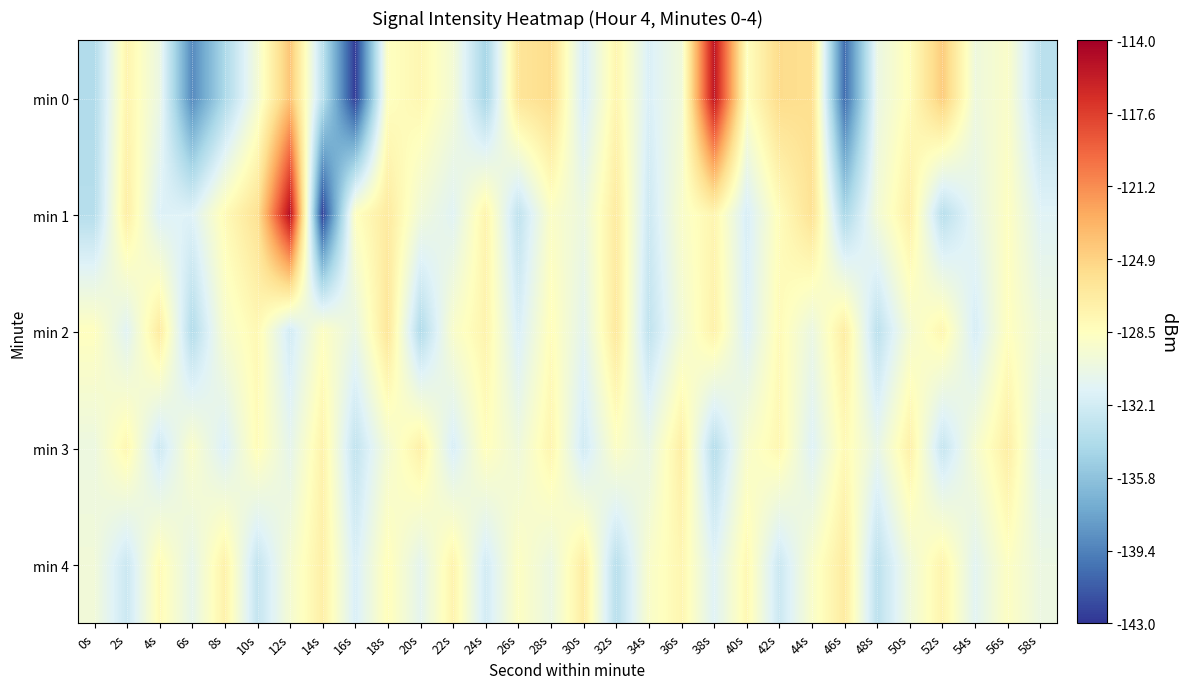

Reading left to right, list all the values displayed in this chart.

min 0: 0s=-133.9	2s=-127.5	4s=-130.3	6s=-139.0	8s=-134.2	10s=-129.7	12s=-124.1	14s=-133.3	16s=-142.7	18s=-128.6	20s=-127.8	22s=-129.6	24s=-134.4	26s=-126.2	28s=-125.5	30s=-131.9	32s=-127.6	34s=-131.7	36s=-129.9	38s=-115.4	40s=-128.5	42s=-125.4	44s=-125.7	46s=-140.4	48s=-130.4	50s=-128.3	52s=-124.5	54s=-130.0	56s=-129.0	58s=-133.4
min 1: 0s=-133.6	2s=-127.0	4s=-131.5	6s=-131.4	8s=-128.1	10s=-125.9	12s=-114.9	14s=-142.3	16s=-128.6	18s=-126.7	20s=-129.9	22s=-131.2	24s=-127.5	26s=-133.1	28s=-128.9	30s=-130.2	32s=-126.7	34s=-132.4	36s=-129.1	38s=-127.6	40s=-131.8	42s=-128.3	44s=-125.9	46s=-134.2	48s=-129.7	50s=-127.1	52s=-133.5	54s=-130.8	56s=-128.6	58s=-131.3
min 2: 0s=-128.5	2s=-131.2	4s=-126.7	6s=-133.8	8s=-129.3	10s=-127.9	12s=-132.1	14s=-128.7	16s=-130.5	18s=-126.3	20s=-133.9	22s=-129.1	24s=-127.5	26s=-131.7	28s=-128.3	30s=-130.9	32s=-126.5	34s=-133.1	36s=-129.7	38s=-127.3	40s=-131.5	42s=-128.1	44s=-130.3	46s=-126.9	48s=-133.3	50s=-129.5	52s=-127.7	54s=-131.9	56s=-128.5	58s=-130.1
min 3: 0s=-130.2	2s=-127.8	4s=-132.4	6s=-129.0	8s=-131.6	10s=-128.2	12s=-130.8	14s=-127.4	16s=-133.0	18s=-129.6	20s=-127.2	22s=-131.8	24s=-128.4	26s=-130.0	28s=-127.6	30s=-132.2	32s=-128.8	34s=-130.4	36s=-127.0	38s=-133.6	40s=-129.2	42s=-127.8	44s=-131.4	46s=-128.0	48s=-130.6	50s=-127.2	52s=-132.8	54s=-129.4	56s=-127.0	58s=-131.2
min 4: 0s=-129.8	2s=-132.5	4s=-128.1	6s=-130.7	8s=-127.3	10s=-132.9	12s=-129.5	14s=-127.1	16s=-131.7	18s=-128.3	20s=-130.9	22s=-127.5	24s=-132.1	26s=-128.7	28s=-130.3	30s=-126.9	32s=-133.5	34s=-129.1	36s=-127.7	38s=-131.3	40s=-127.9	42s=-132.5	44s=-129.1	46s=-126.7	48s=-133.3	50s=-129.9	52s=-127.5	54s=-131.1	56s=-128.7	58s=-130.3